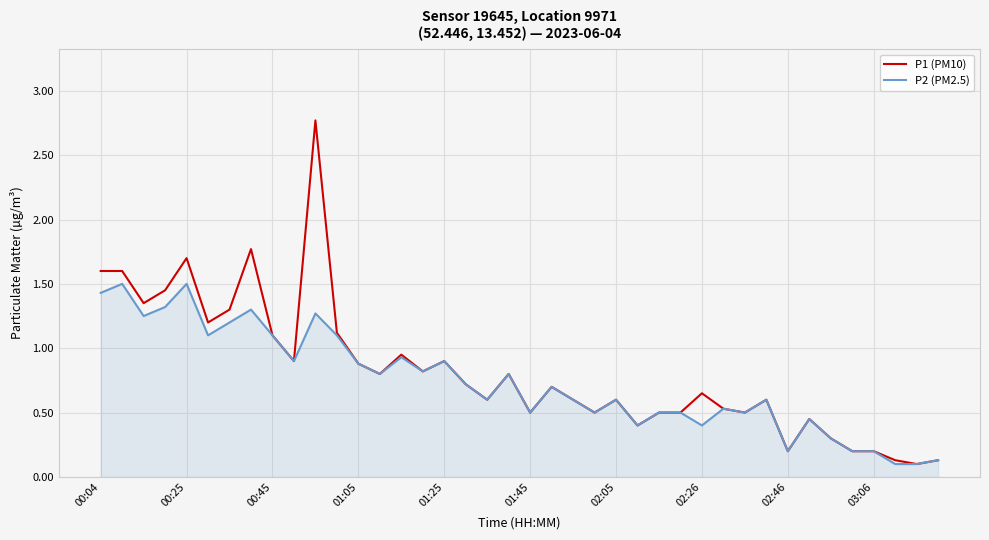

Which series has the widest spread of values?

P1 (PM10)